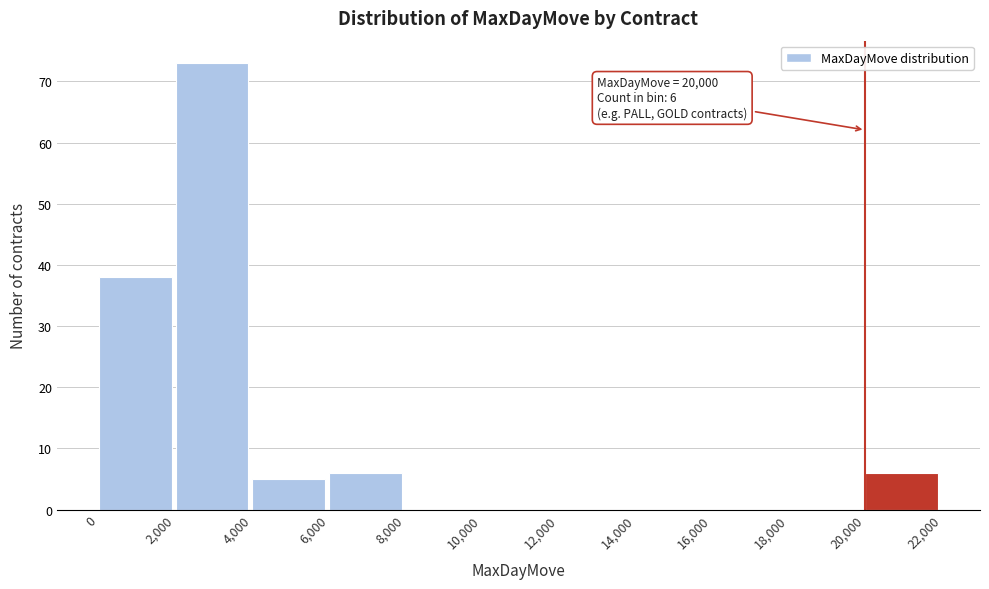

Over which range of the x-axis is the bar tallest?

2,000 to 4,000